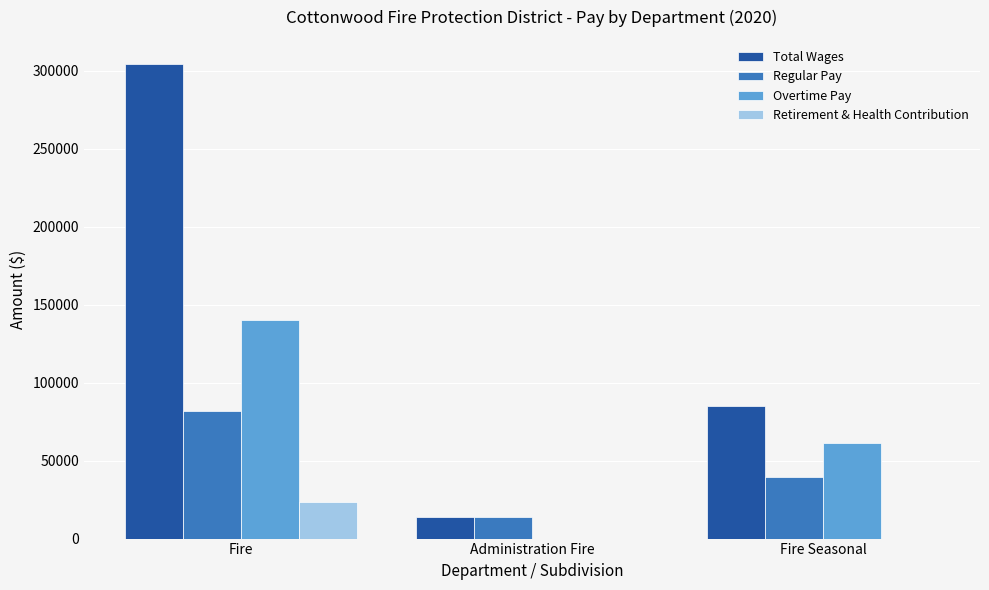

The Total Wages series shows 13824 at Administration Fire. True or false?

True